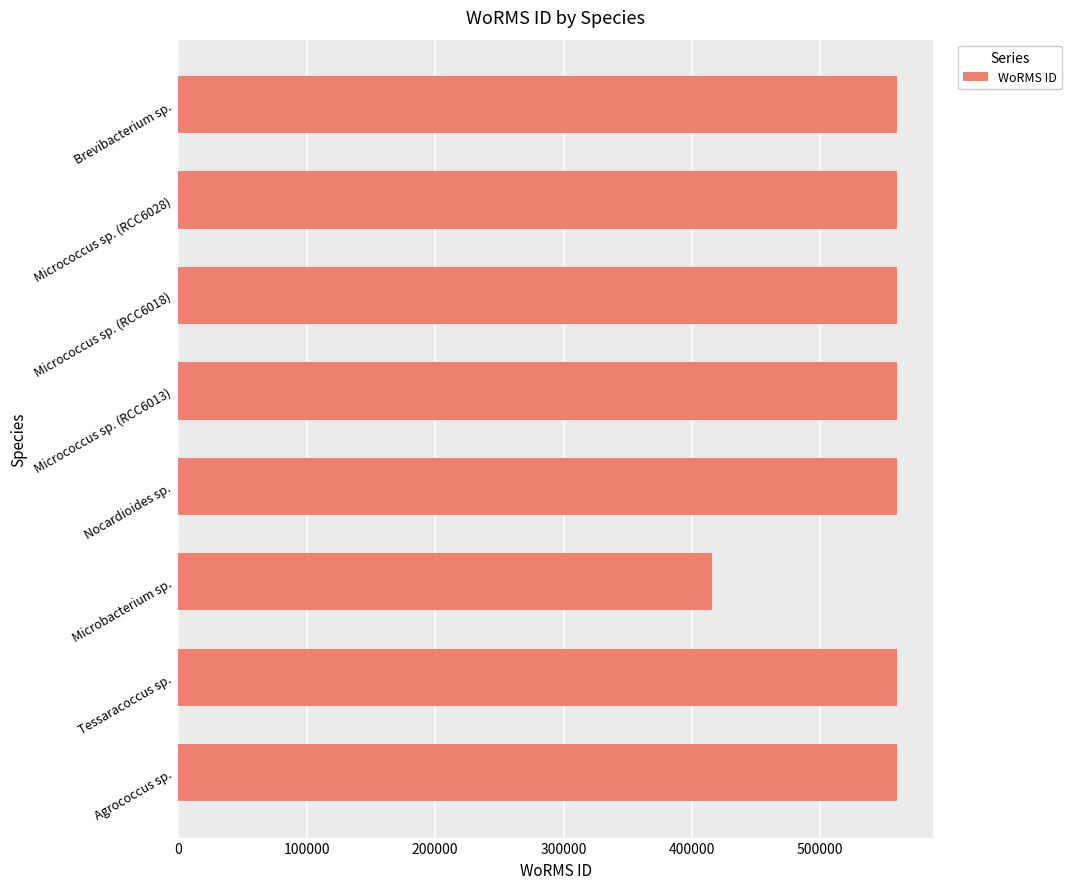

What is the difference between the maximum and second lowest values?

153